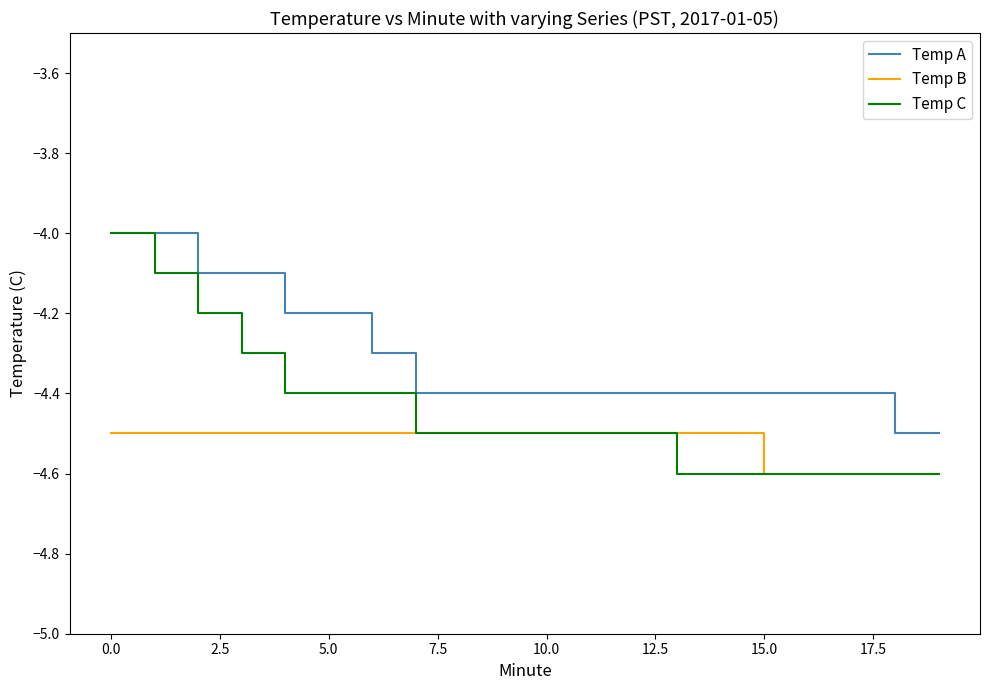

Does the chart display data point markers on the line(s)?

No